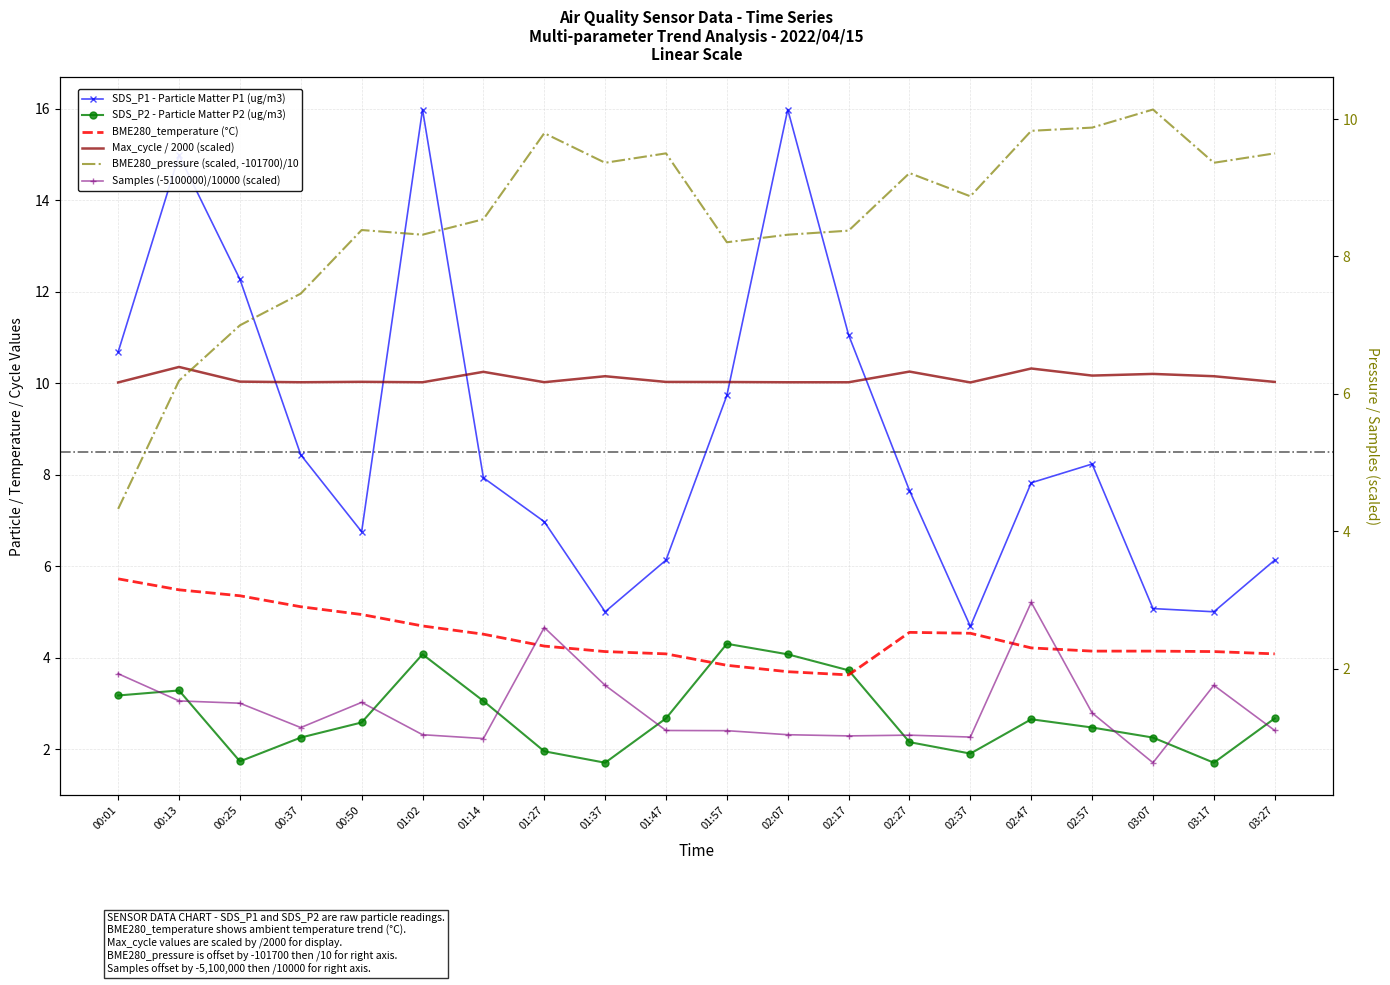

How many interior local valleys does the SDS_P2 - Particle Matter P2 (ug/m3) series have?

4